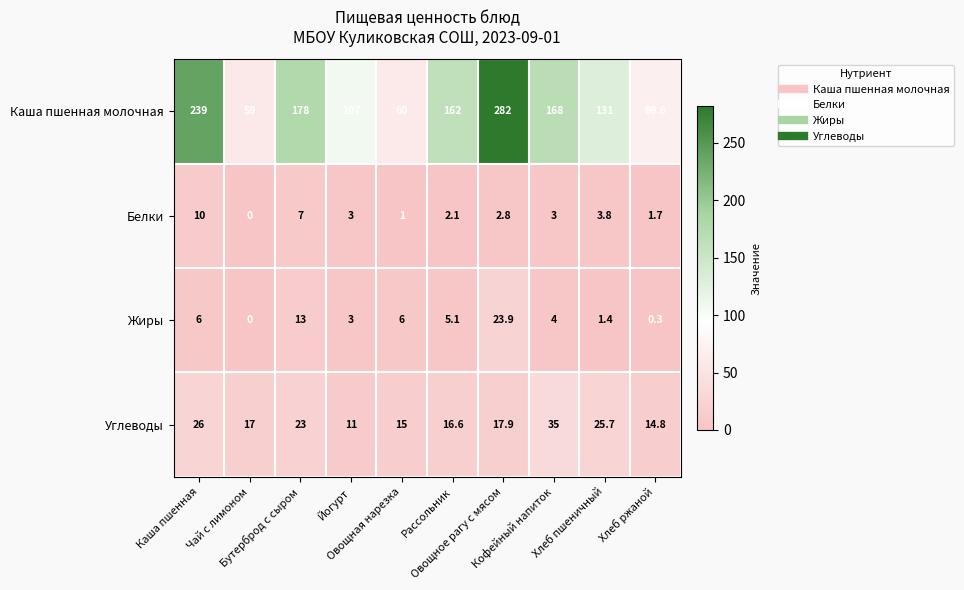

What is the spread (max minus min) of values at Овощное рагу с мясом?

279.2